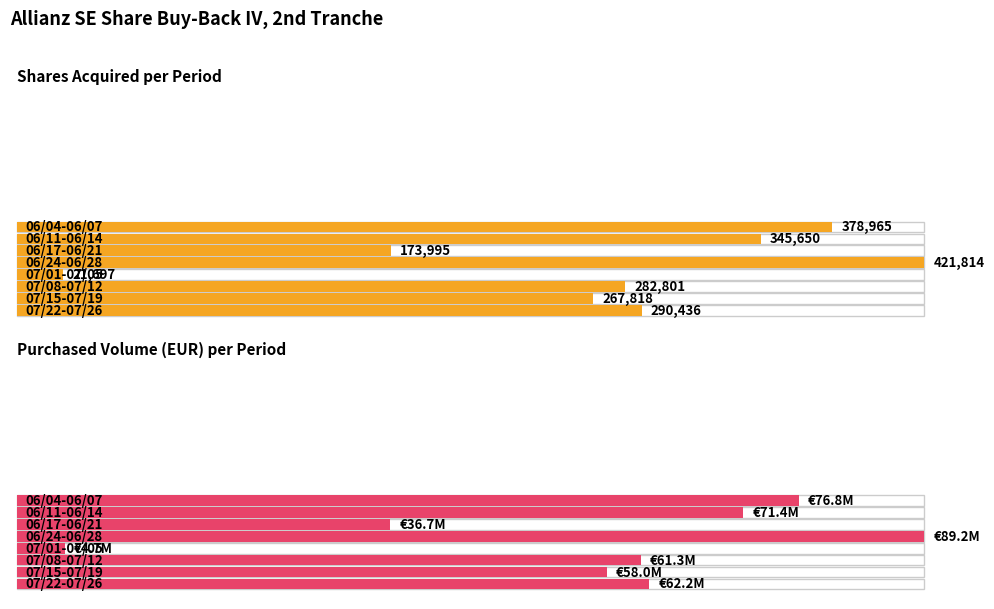

What is the total value across all series at 06/24-06/28?

89612948.5